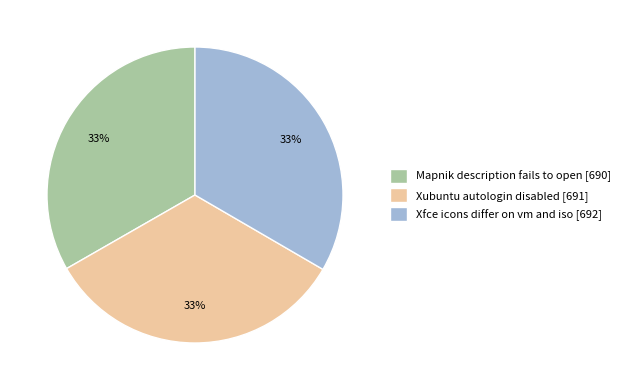

Count the number of slices in the pie.

3